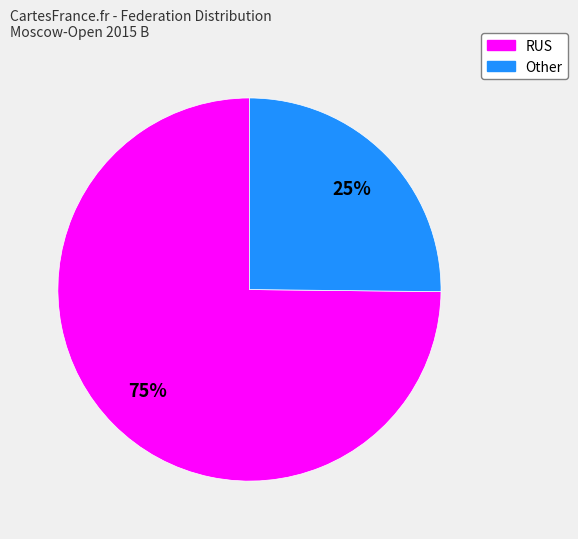

To the nearest percent, what is the difference between the RUS and Other slice percentages?

50%